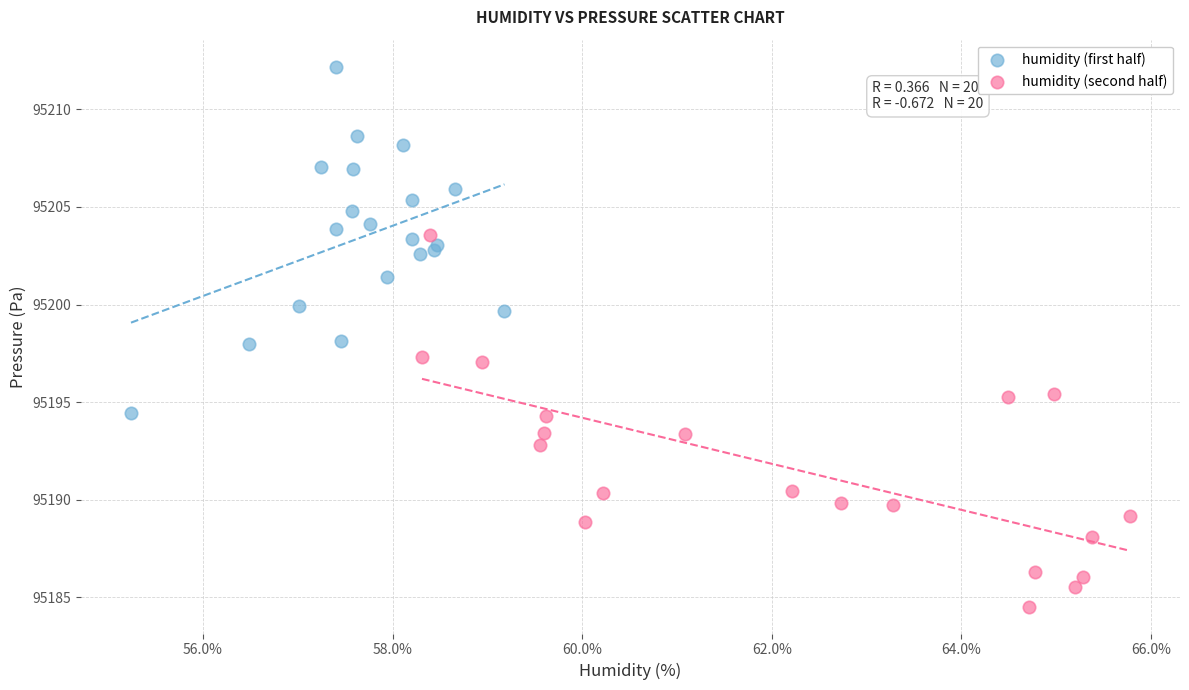

Which series reaches the maximum Y coordinate?

humidity (first half)